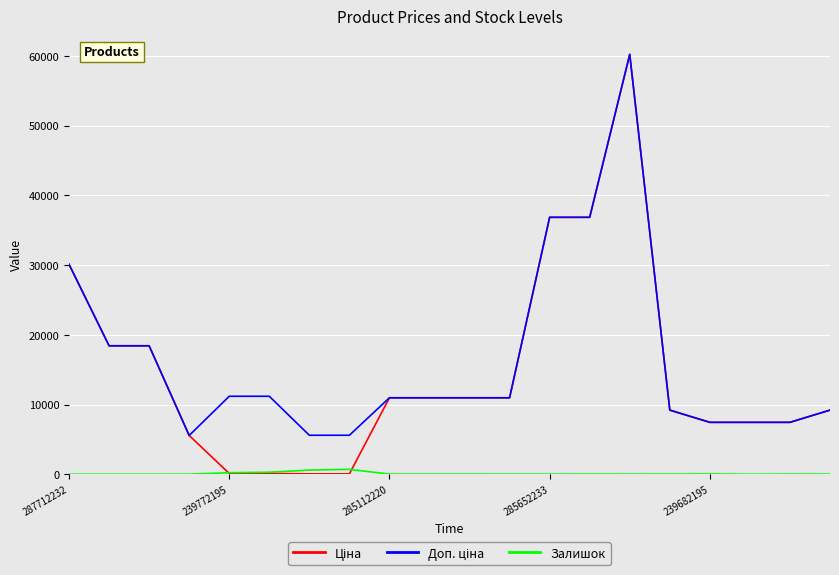

What is the maximum value shown in the chart?

60205.6